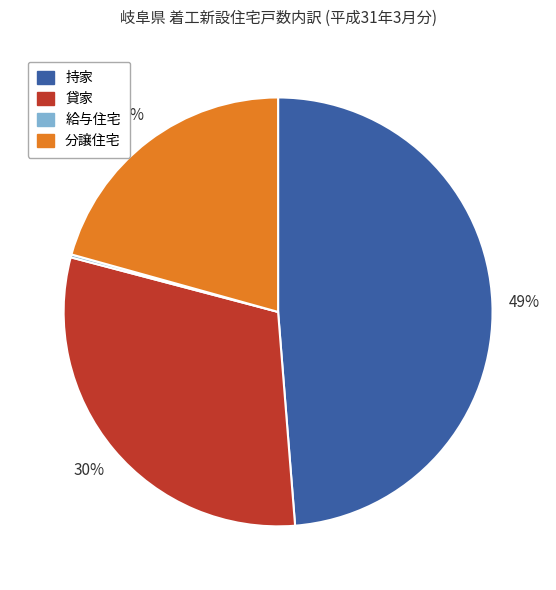

Does 貸家 represent more than half of the total?

No